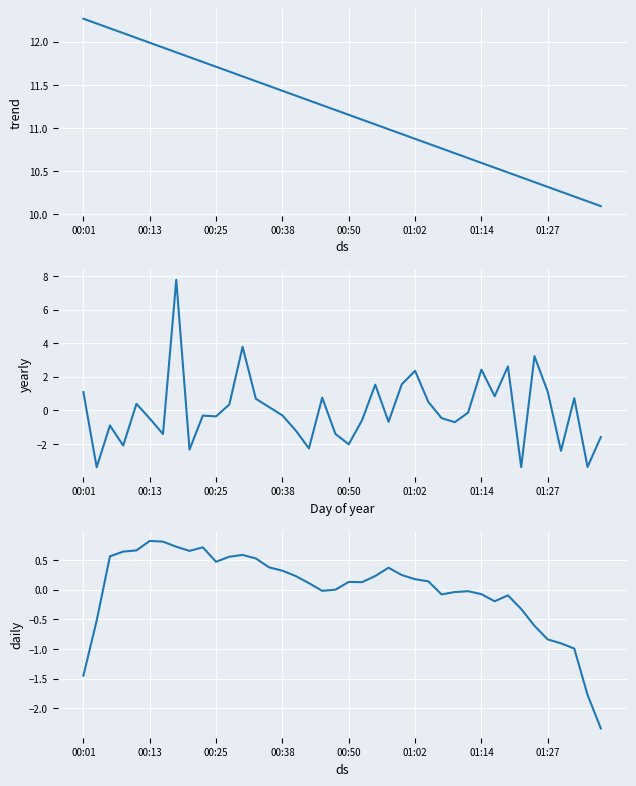

Count the number of categories in the chart.

40